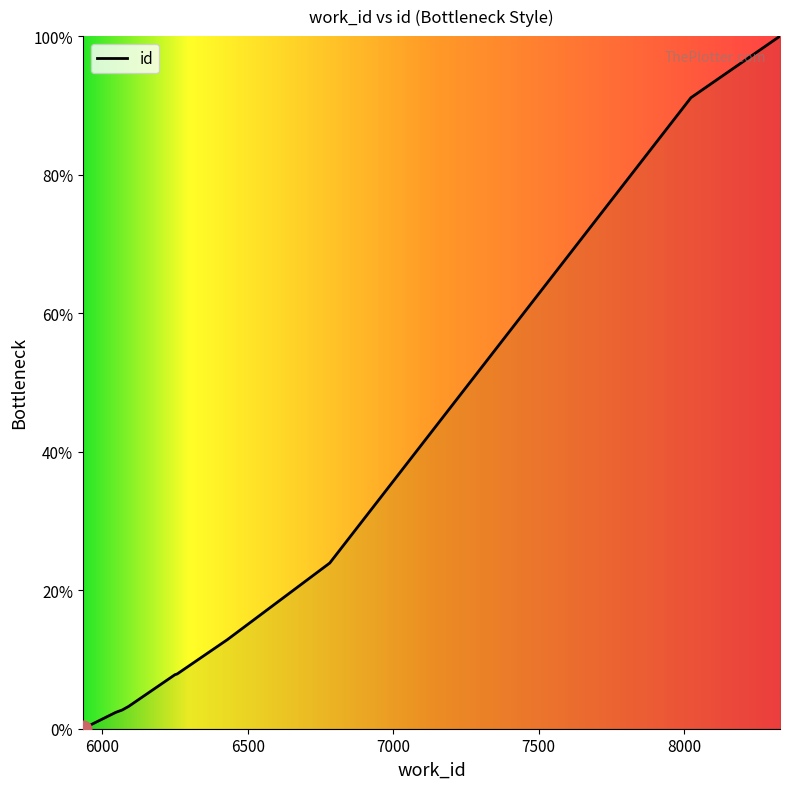

What is the maximum value shown in the chart?

100.0